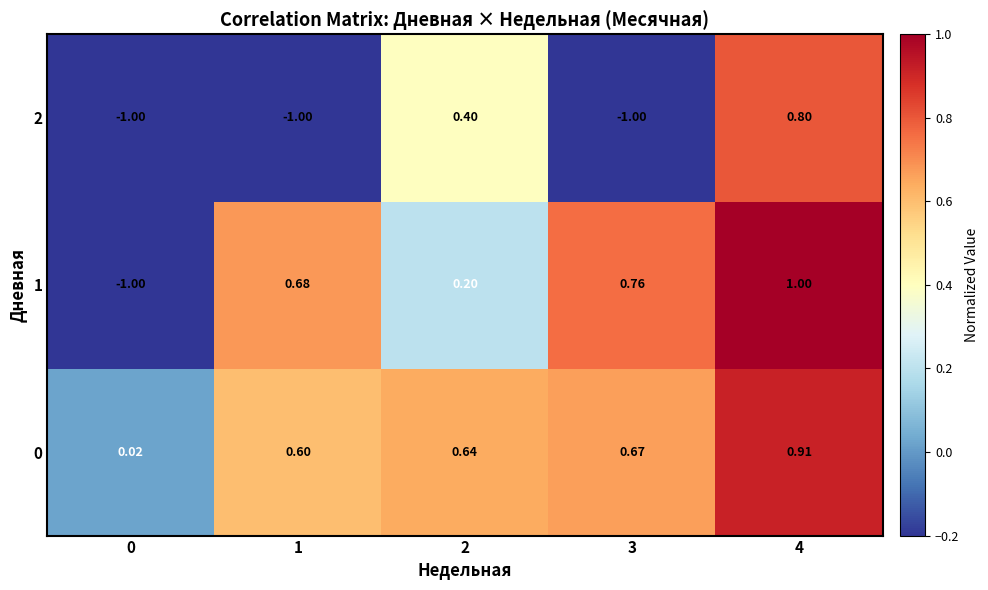

At how many categories does at least one series exceed 0?

5